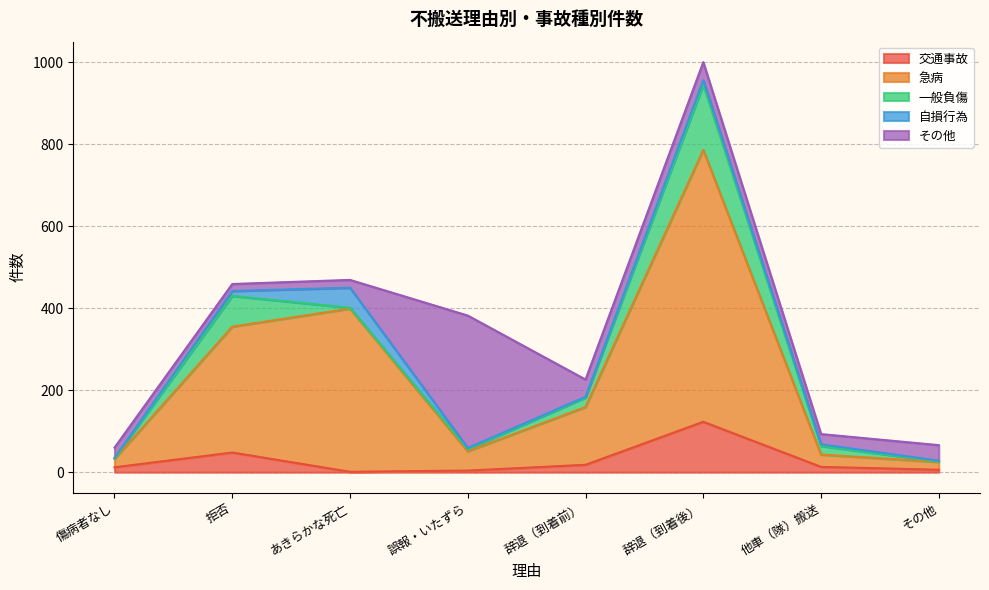

How many data points in その他 are less than 38?

4